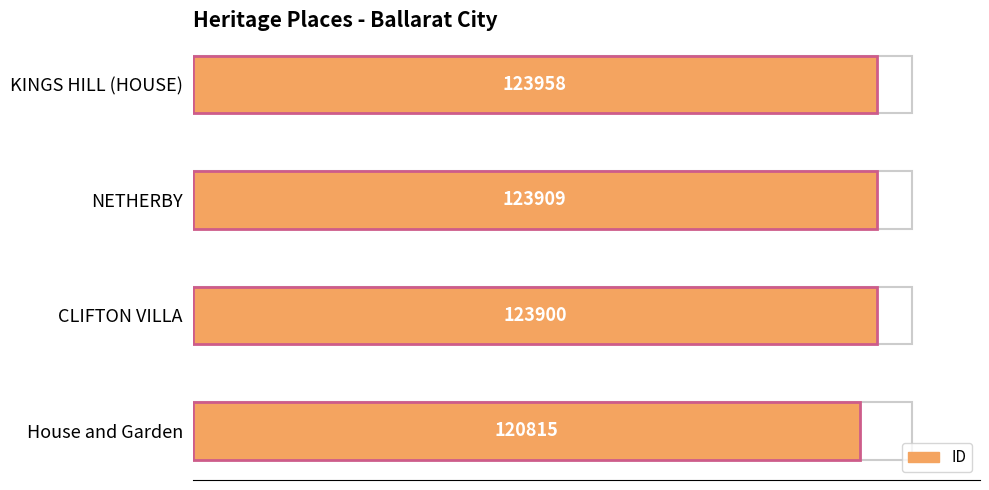

Rank the categories by value from lowest to highest.

House and Garden, CLIFTON VILLA, NETHERBY, KINGS HILL (HOUSE)